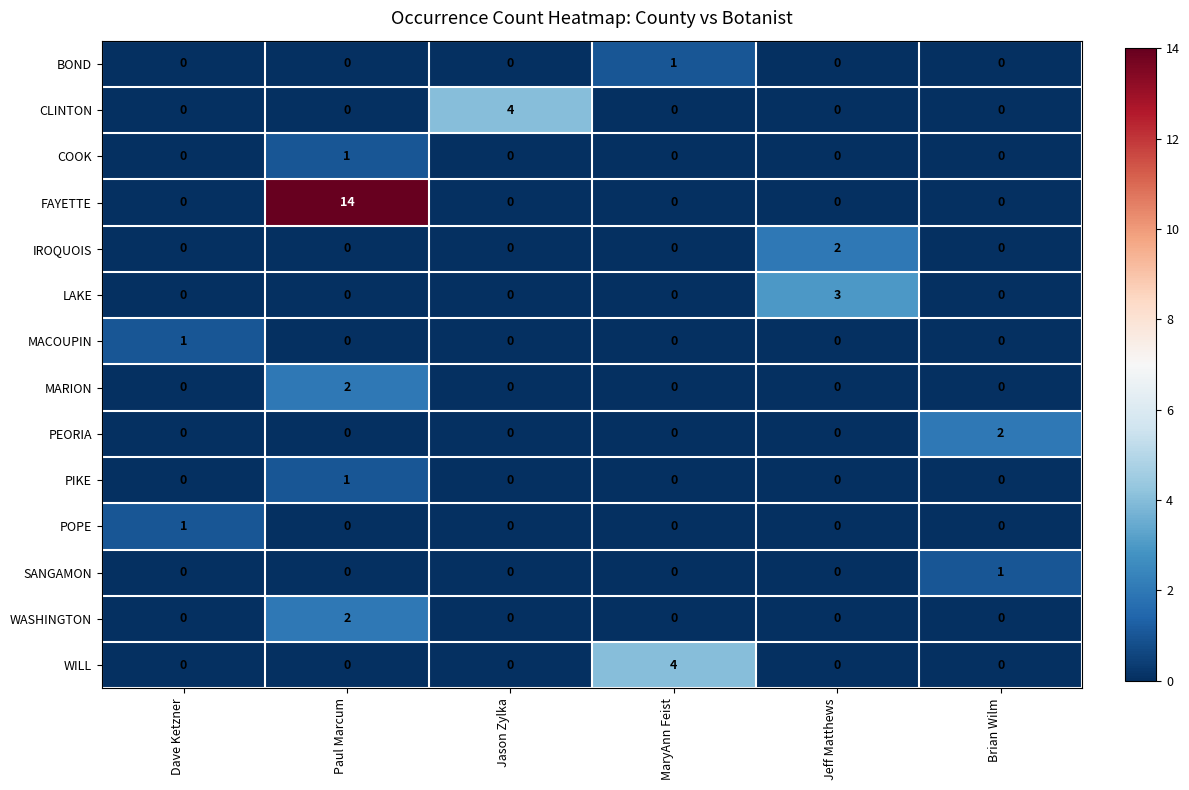

Which category has the highest value in the POPE series?

Dave Ketzner